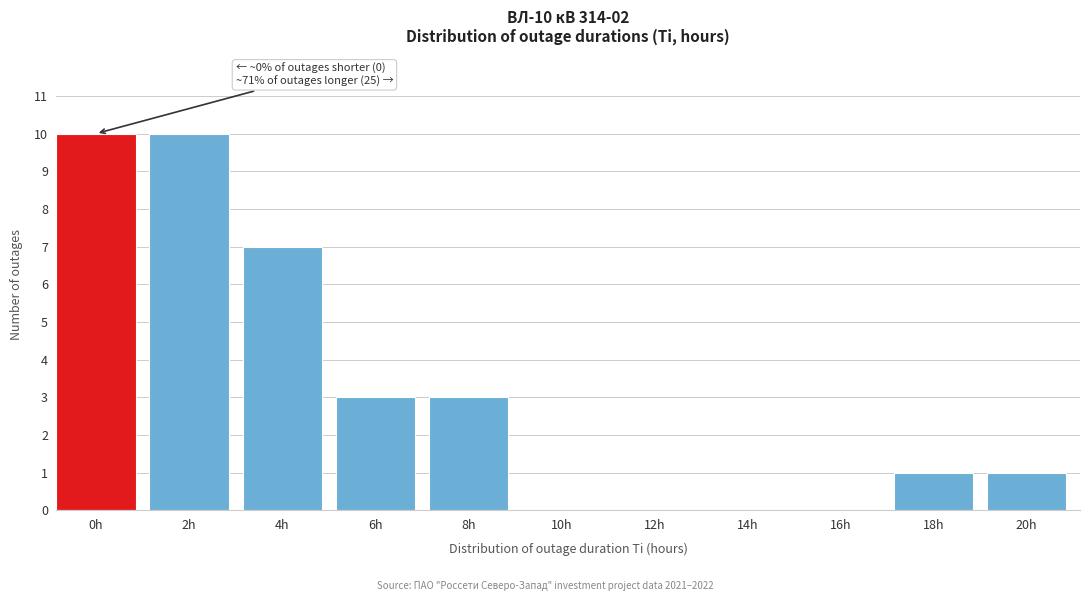

Reading right to left, list all the values displayed in this chart.

20h=1	18h=1	16h=0	14h=0	12h=0	10h=0	8h=3	6h=3	4h=7	2h=10	0h=10